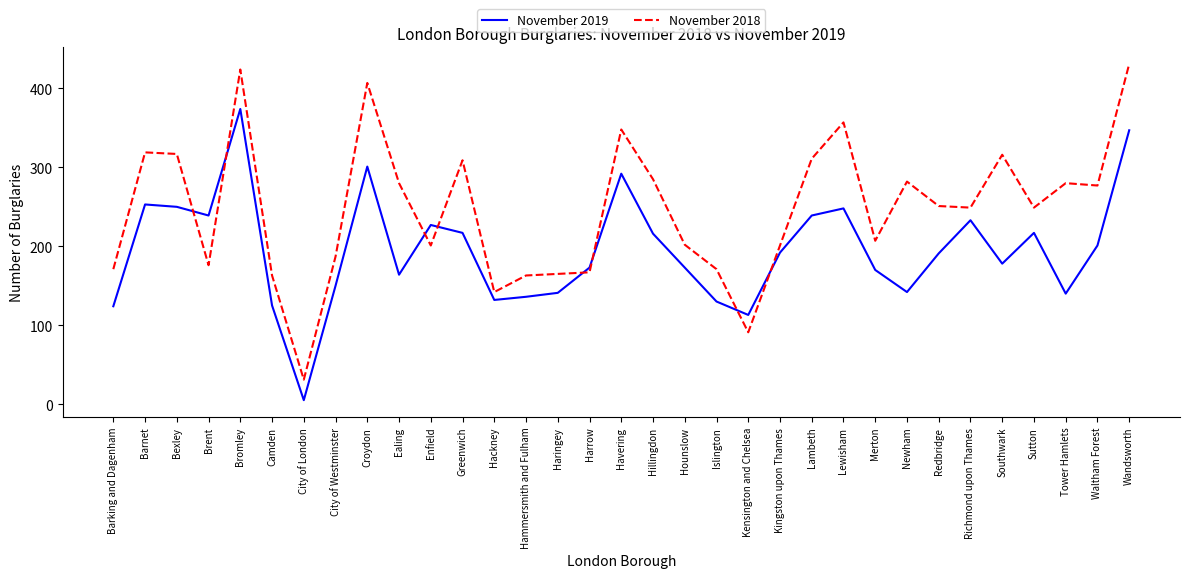

What is the highest value of the November 2018 series?

431